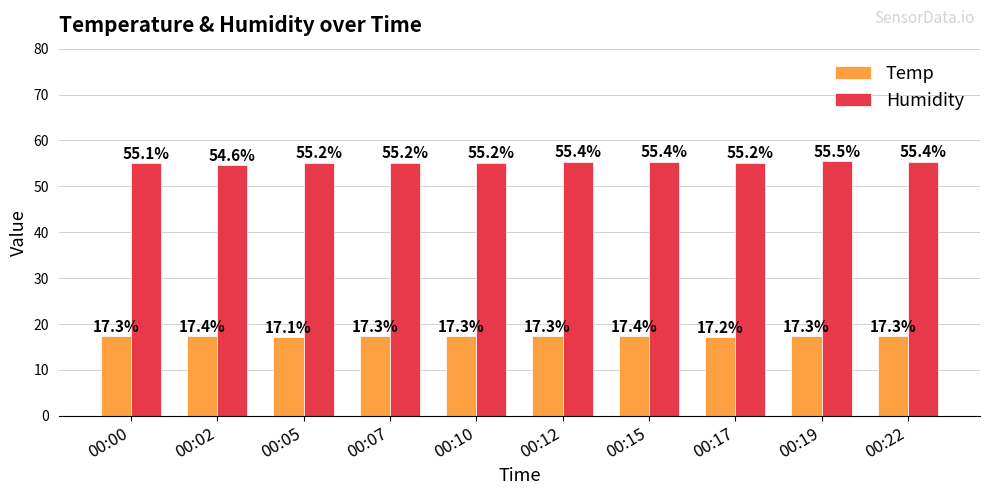

The value of Temp at 00:07 is 11.9. True or false?

False